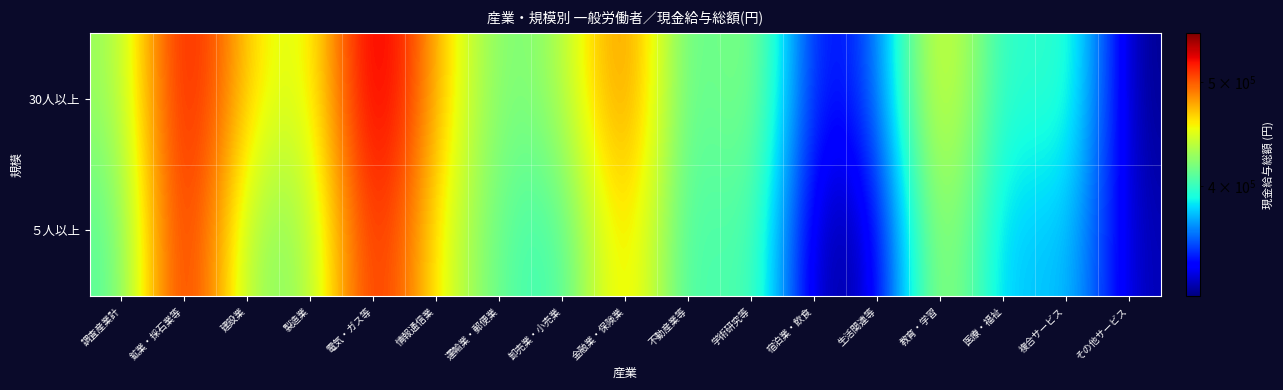

Which has a higher value, 情報通信業 or 電気・ガス等?

電気・ガス等